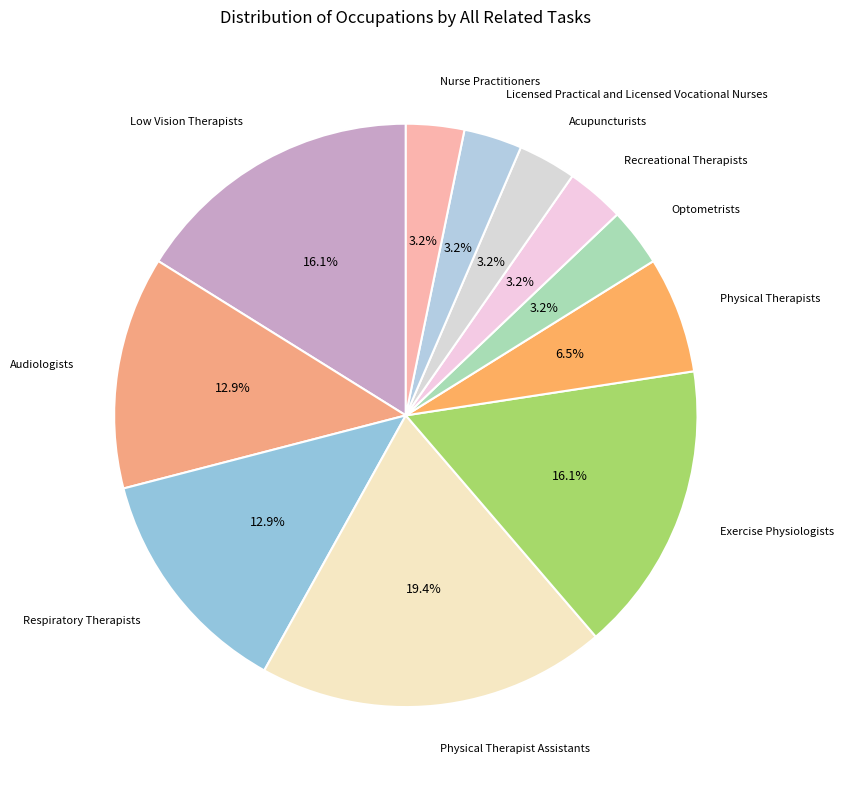

How many segments does this pie chart have?

11